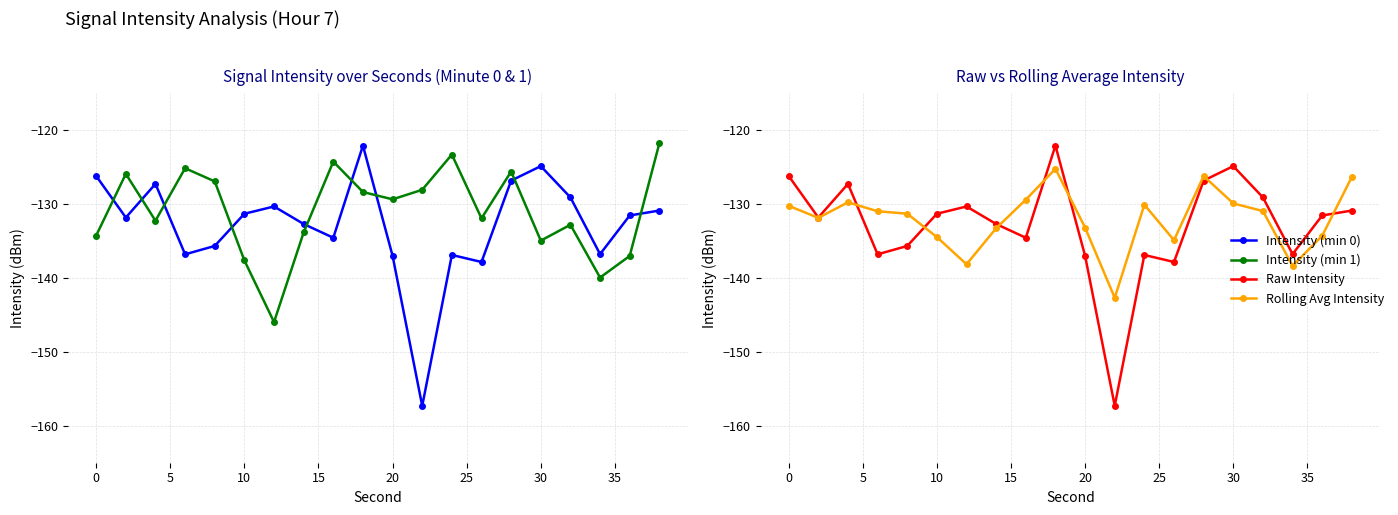

Which series has the largest range (max minus min)?

Intensity (min 0)